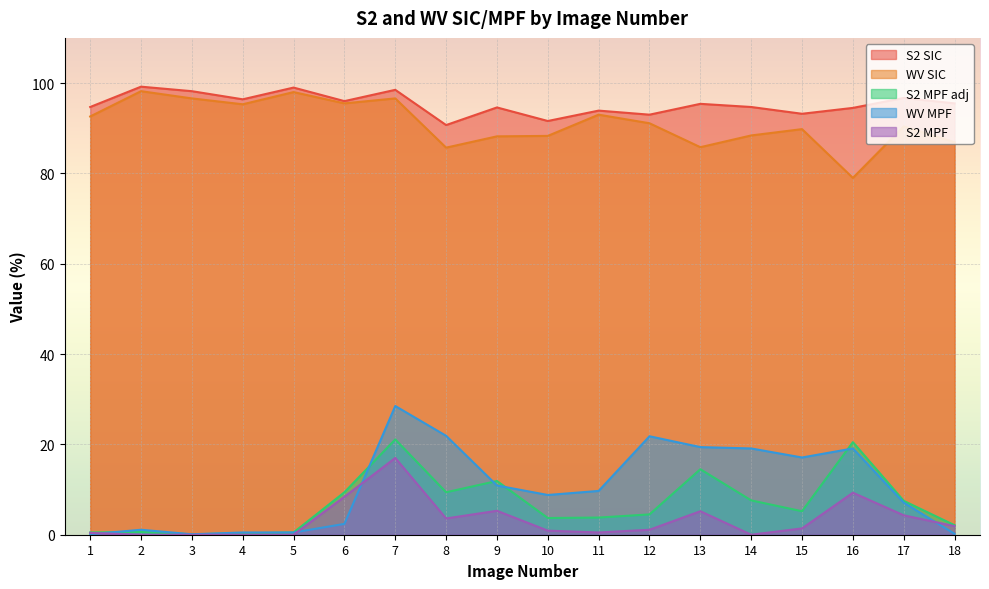

How many values in S2 MPF are above zero?

13